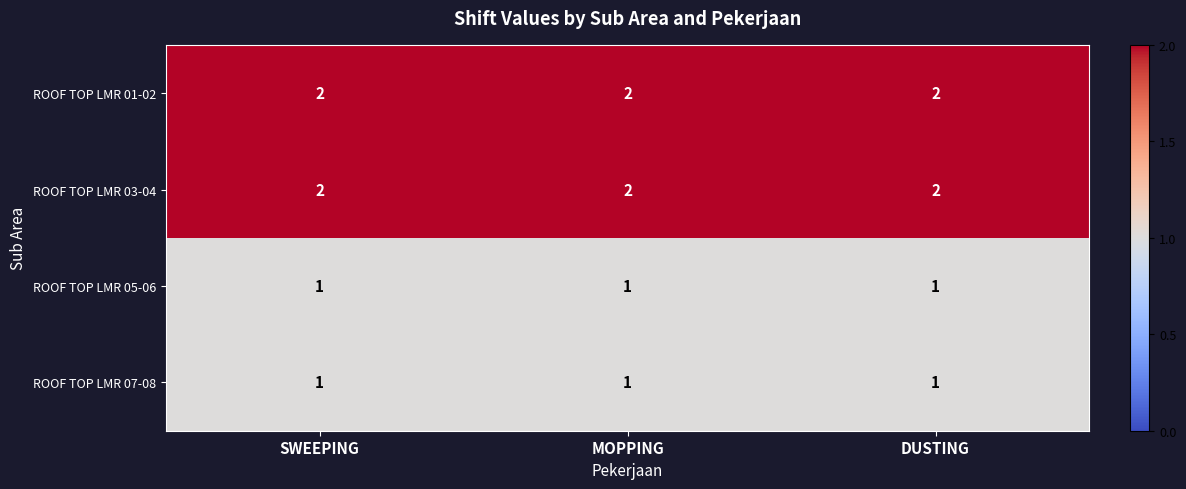

At how many categories does at least one series exceed 1?

3